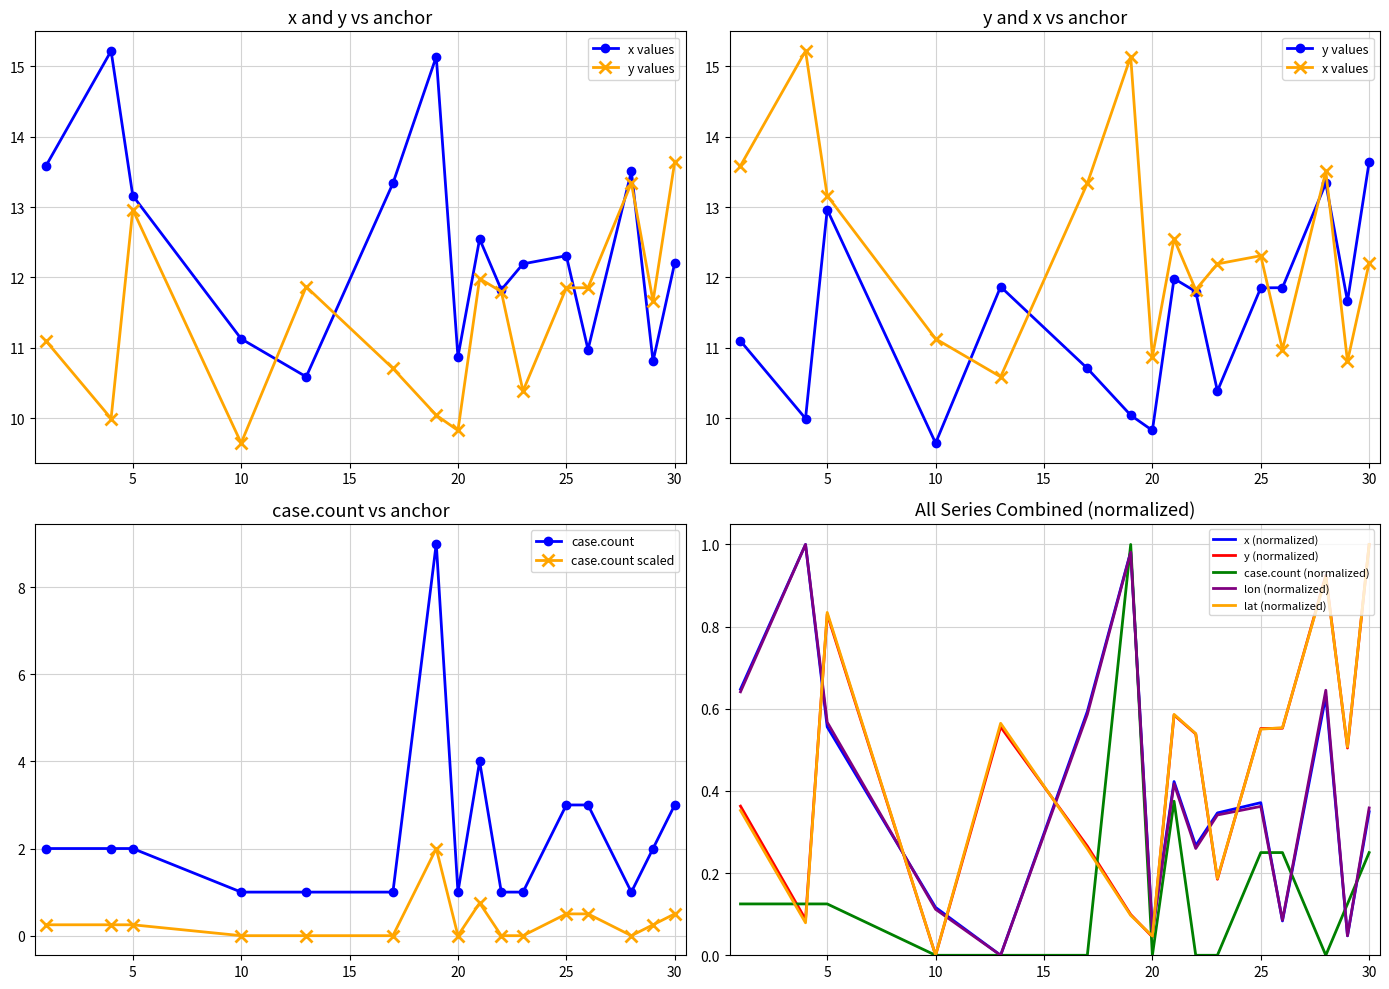

True or false: y and lon cross at least once.

False